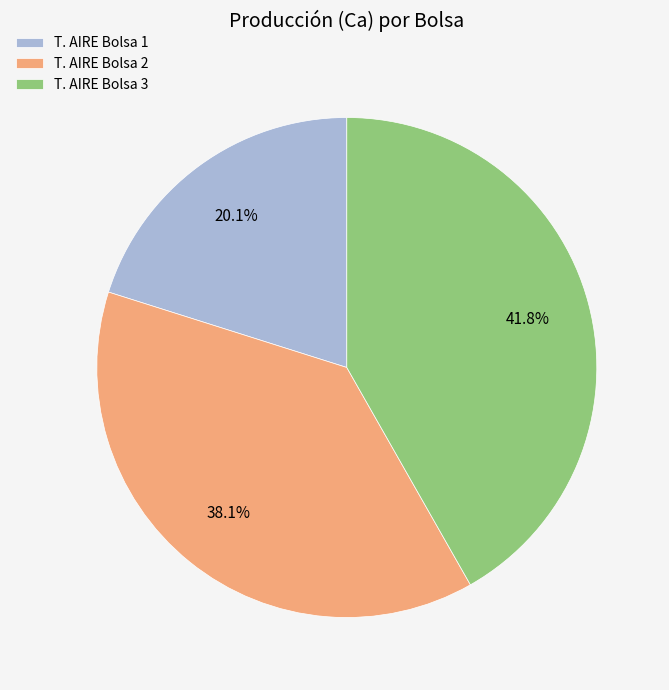

To the nearest percent, what is the difference between the largest and smallest slice percentages?

22%